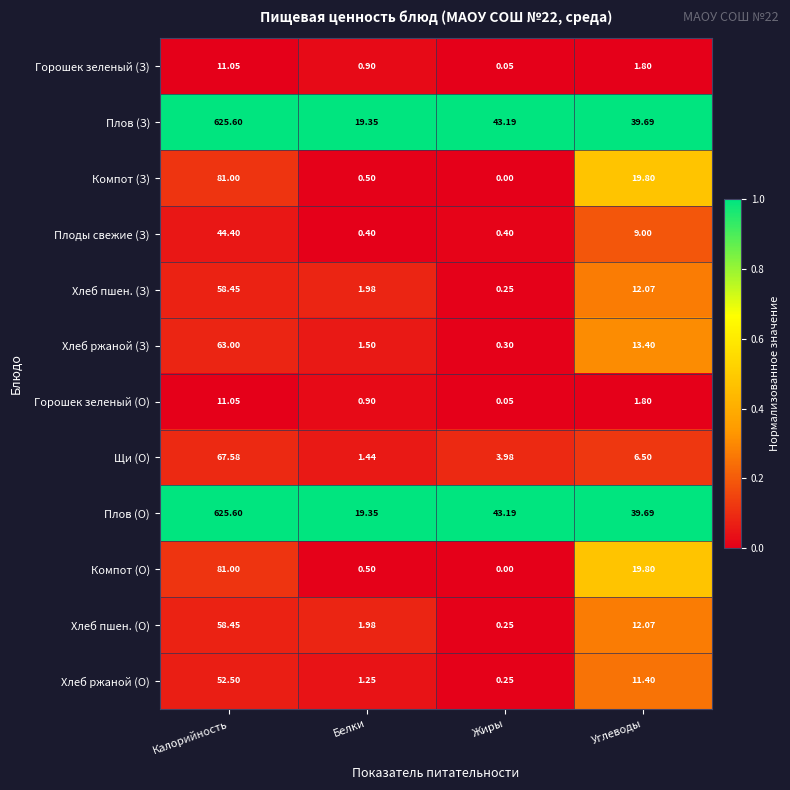

List the labels in order of Хлеб пшен. (З) value, smallest first.

Жиры, Белки, Углеводы, Калорийность